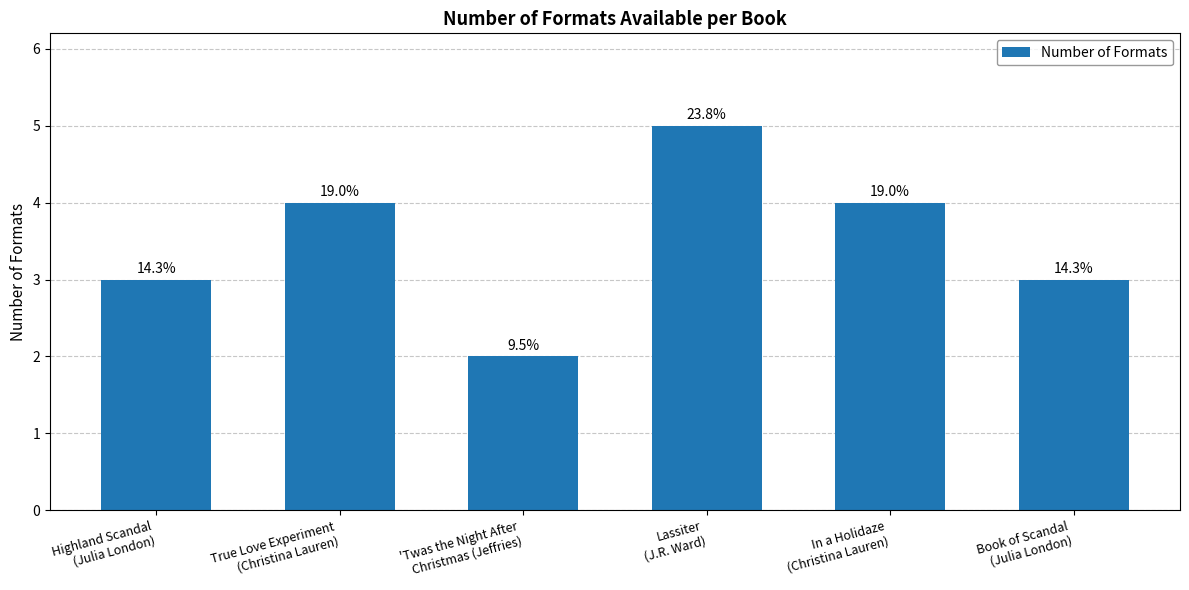

How many bars are there in total?

6